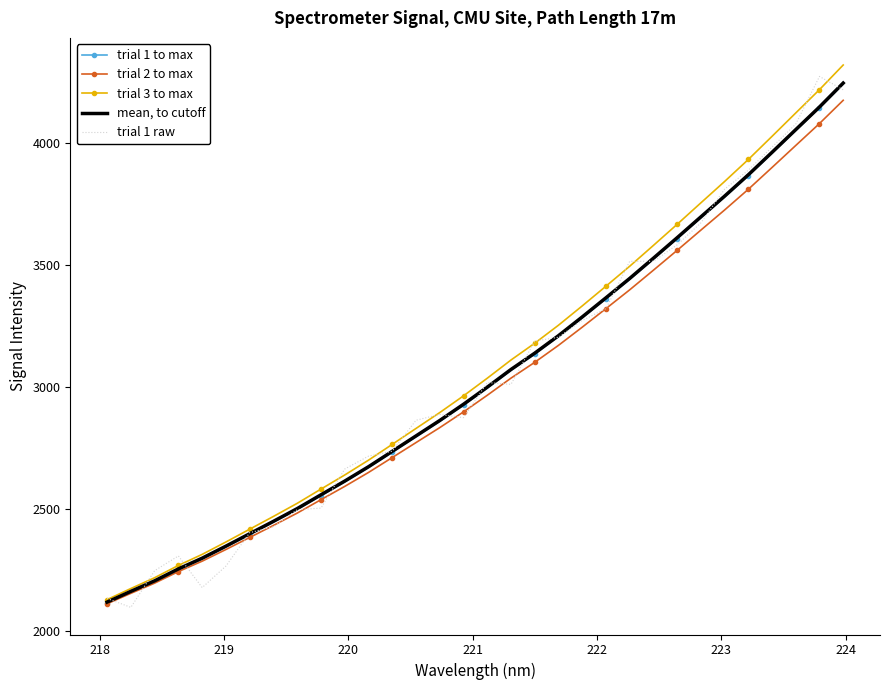

True or false: trial 3 to max and trial 1 raw intersect in this chart.

True